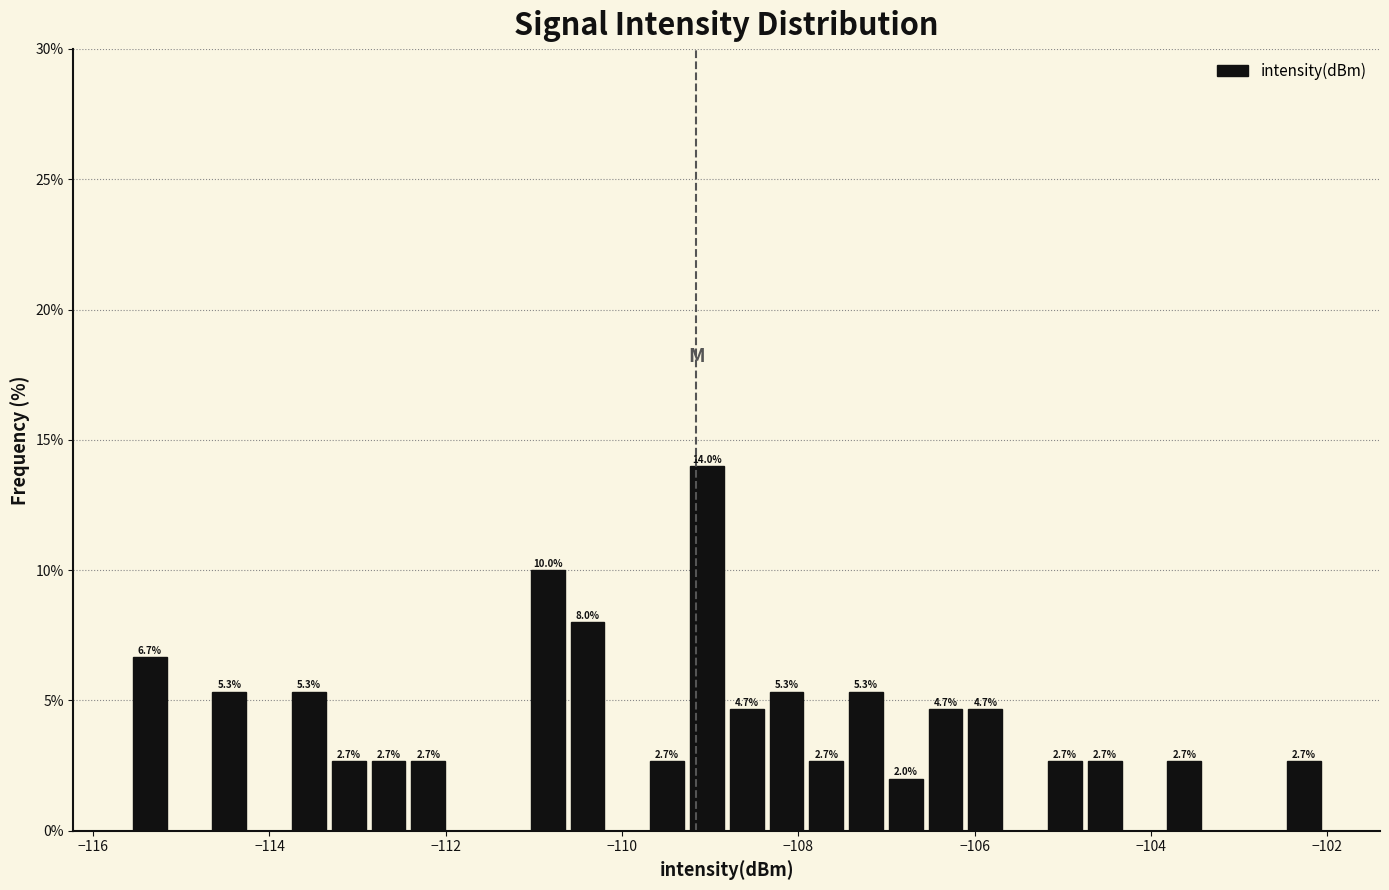

Read against the x-axis, roughly where is the centre of the tallest bar?

-109.0